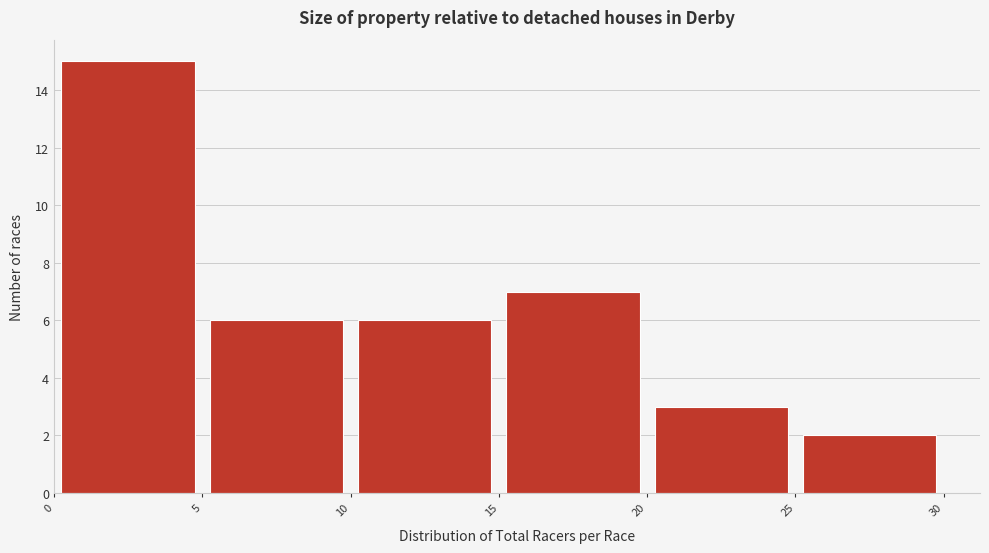

Over which range of the x-axis is the bar tallest?

0 to 5